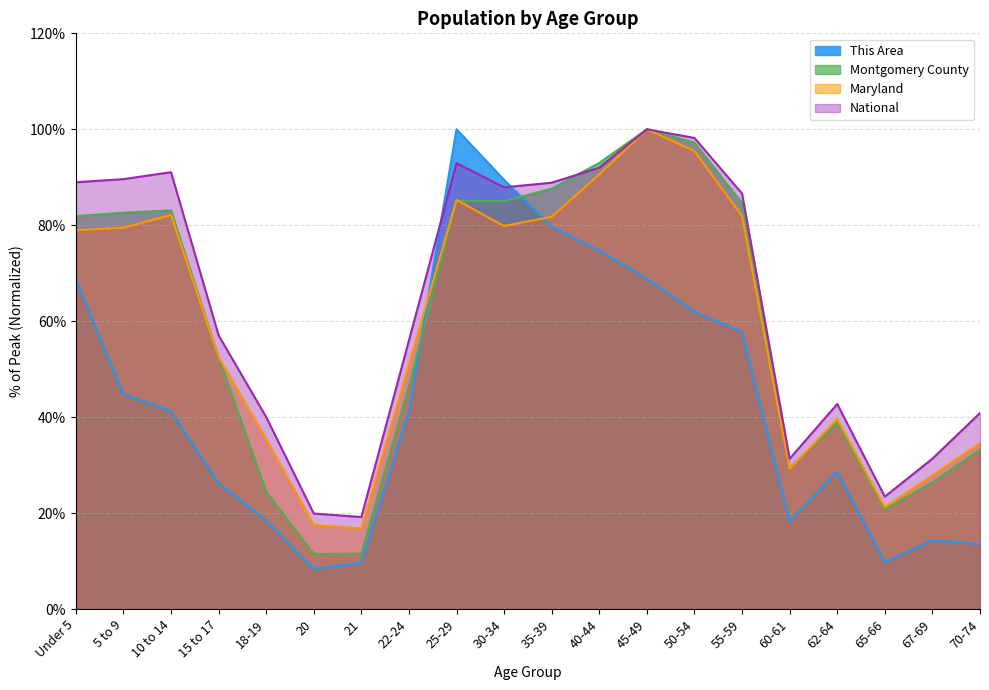

What is the approximate value of This Area at 62-64?

28.7